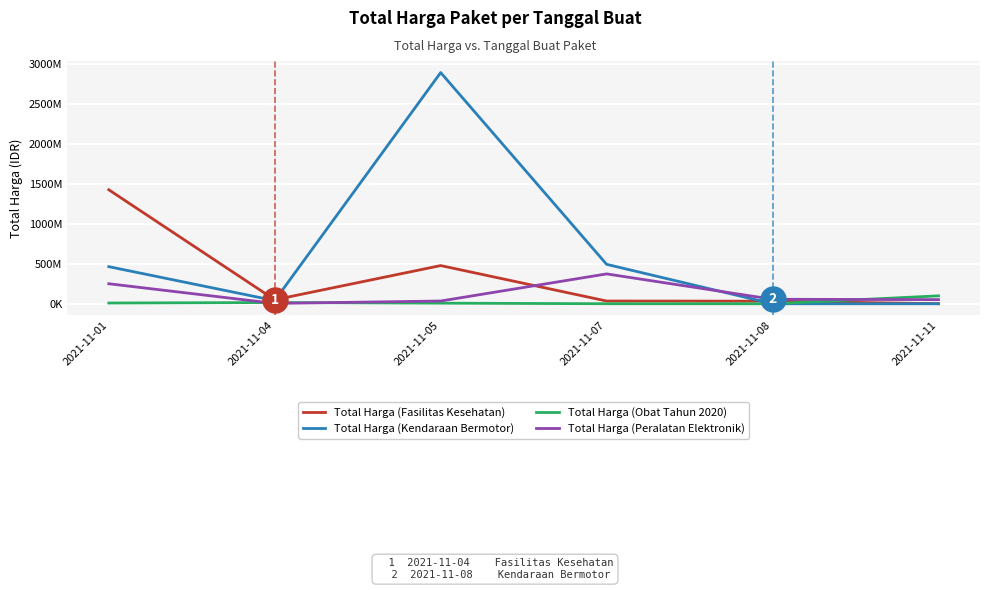

Read the Total Harga (Fasilitas Kesehatan) value at 2021-11-07, to the nearest 100.

34000000